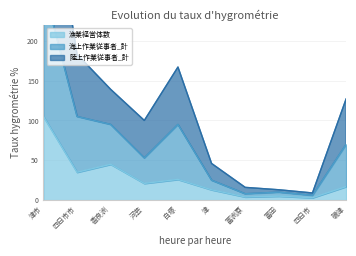

Which series has the largest range (max minus min)?

海上作業従事者_計